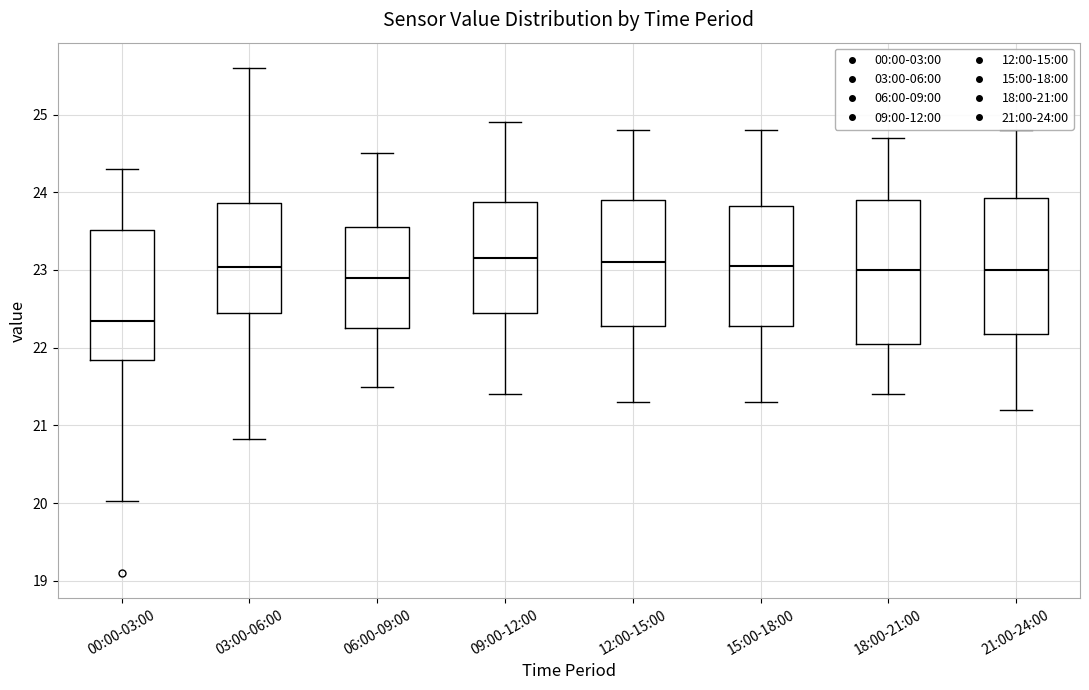

Reading left to right, read every box against the y-axis: the position of its median line, the range the box covers, and the ends of its whiskers. The values are not printed on the chart, so give them approximately, as read against the axis.

00:00-03:00: median 22.4, box 21.8 to 23.5, whiskers 20.0 to 24.3
03:00-06:00: median 23.0, box 22.5 to 23.9, whiskers 20.8 to 25.6
06:00-09:00: median 22.9, box 22.3 to 23.6, whiskers 21.5 to 24.5
09:00-12:00: median 23.2, box 22.5 to 23.9, whiskers 21.4 to 24.9
12:00-15:00: median 23.1, box 22.3 to 23.9, whiskers 21.3 to 24.8
15:00-18:00: median 23.1, box 22.3 to 23.8, whiskers 21.3 to 24.8
18:00-21:00: median 23.0, box 22.1 to 23.9, whiskers 21.4 to 24.7
21:00-24:00: median 23.0, box 22.2 to 23.9, whiskers 21.2 to 24.8